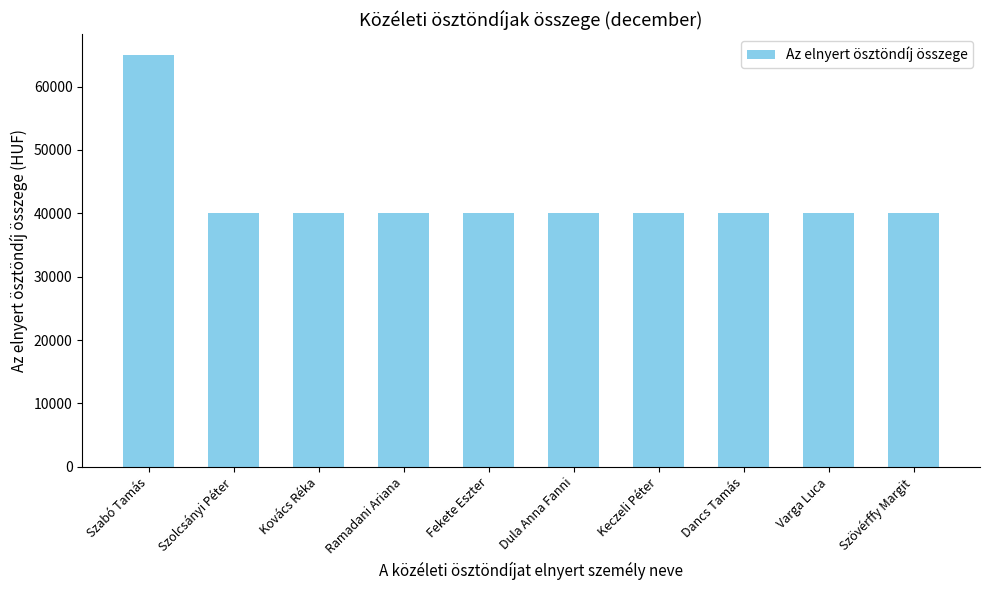

What is the difference between the maximum and minimum values?

25000